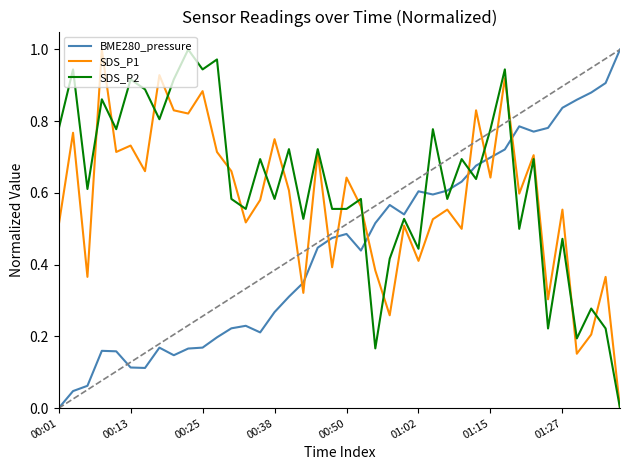

Rank the series by their average value, from highest to lowest.

SDS_P2, SDS_P1, BME280_pressure